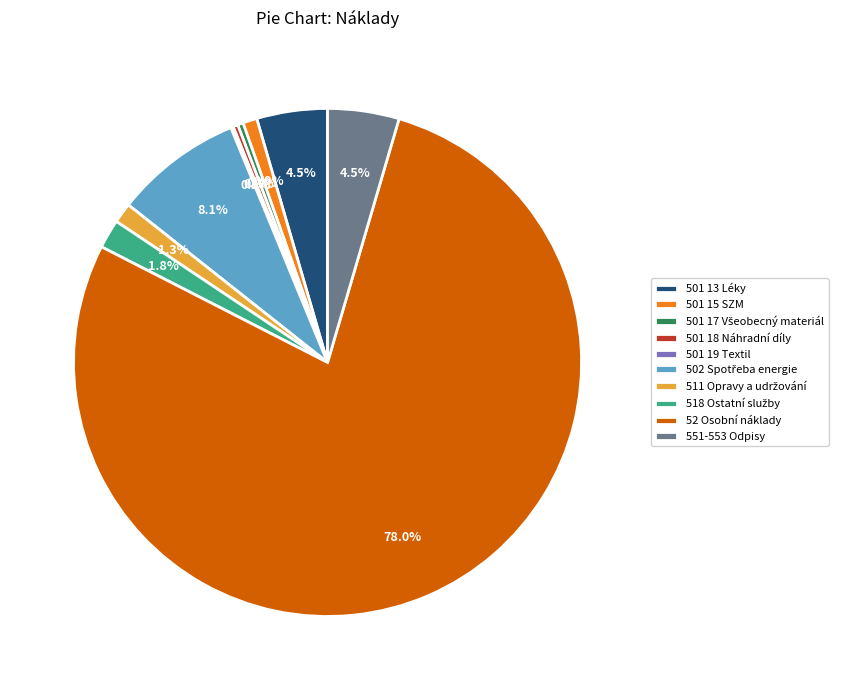

Is the sum of 501 13 Léky and 501 18 Náhradní díly greater than half?

No